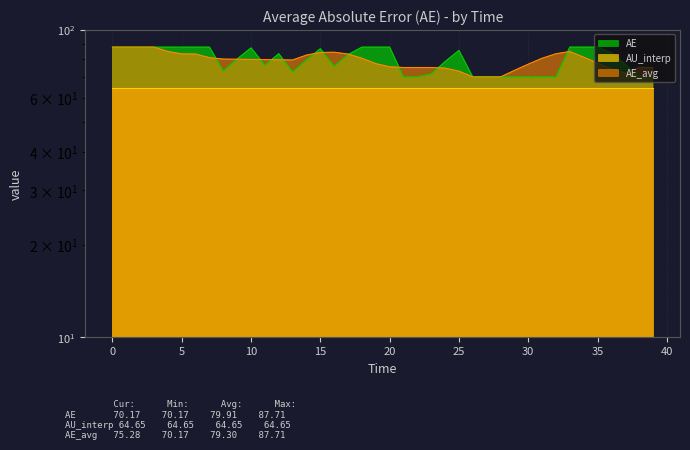

What is the smallest value displayed?

70.2